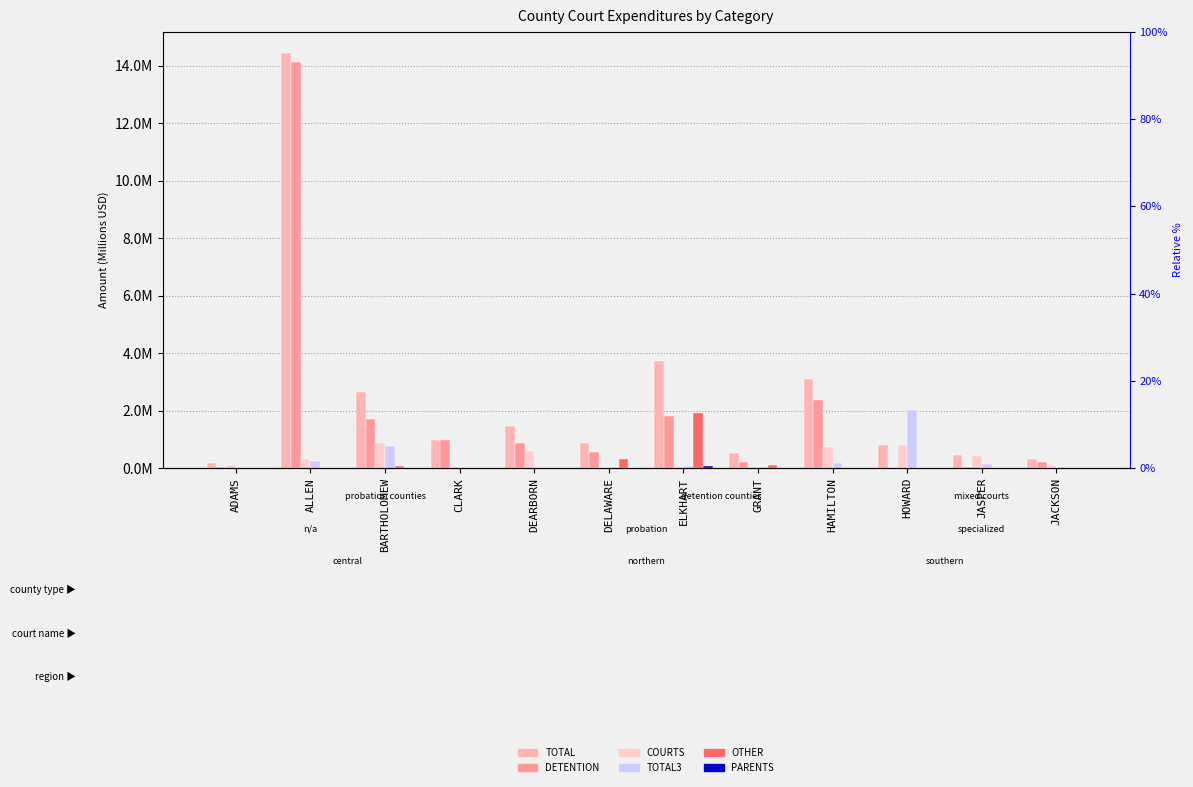

What is the average value of the OTHER series?

0.2